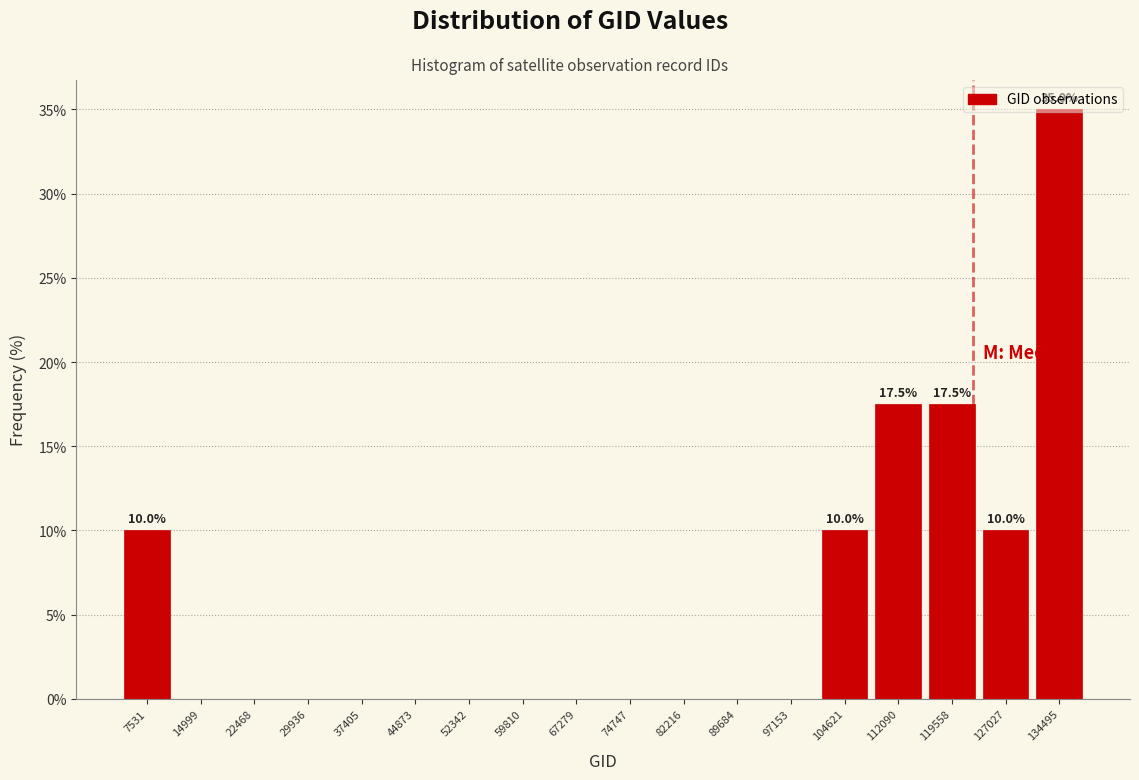

Which range on the x-axis has the tallest bar?

131000 to 138000